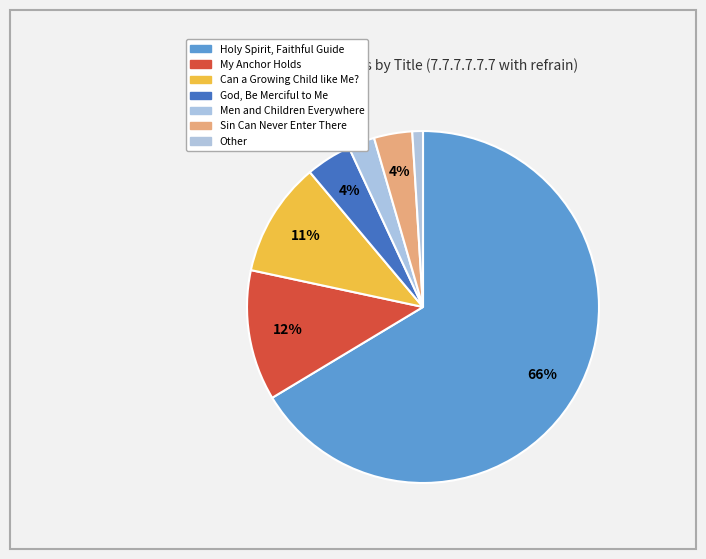

The Can a Growing Child like Me? slice represents 22% of the pie. True or false?

False